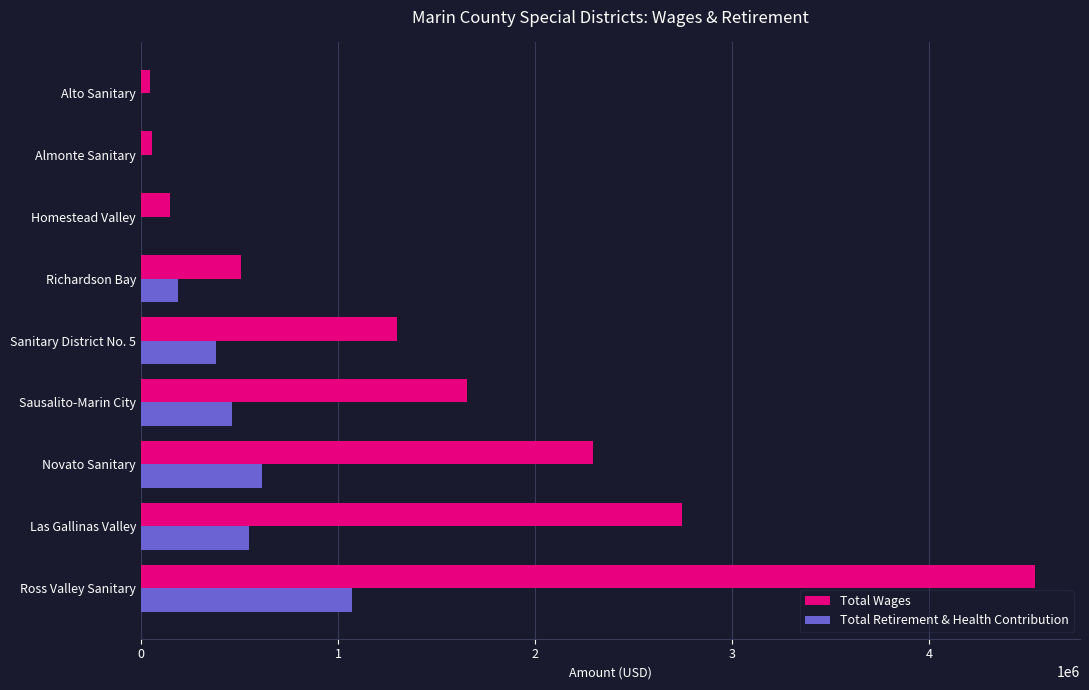

What is the approximate value of Total Wages at Homestead Valley?

146879.0